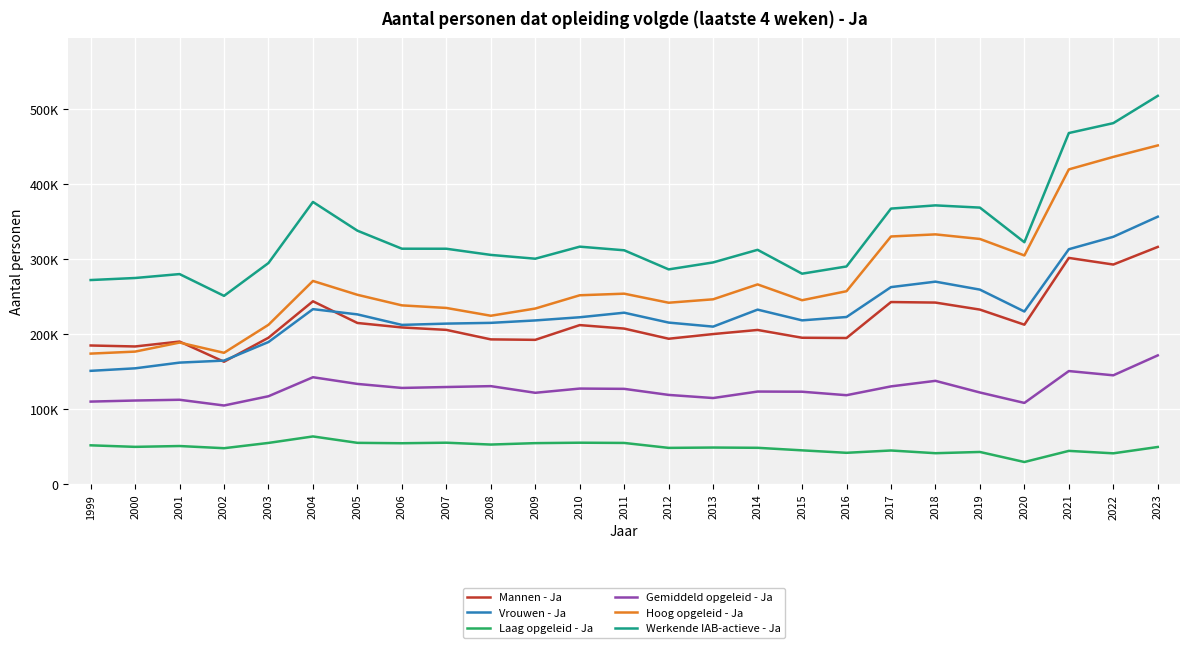

The value of Werkende IAB-actieve - Ja at 2019 is 574191. True or false?

False